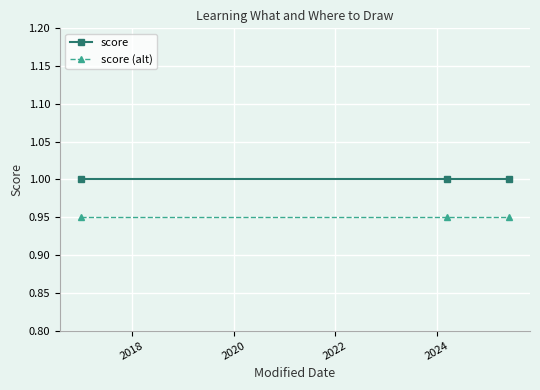

Rank the series by their average value, from lowest to highest.

score (alt), score